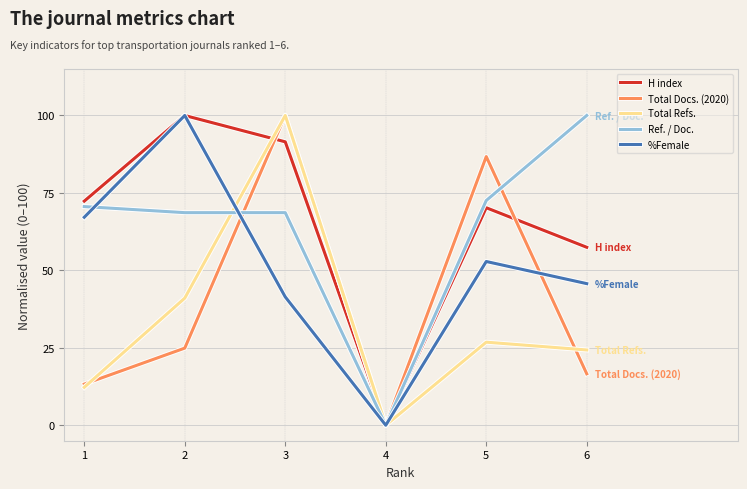

What is the maximum value for Total Docs. (2020)?

100.0